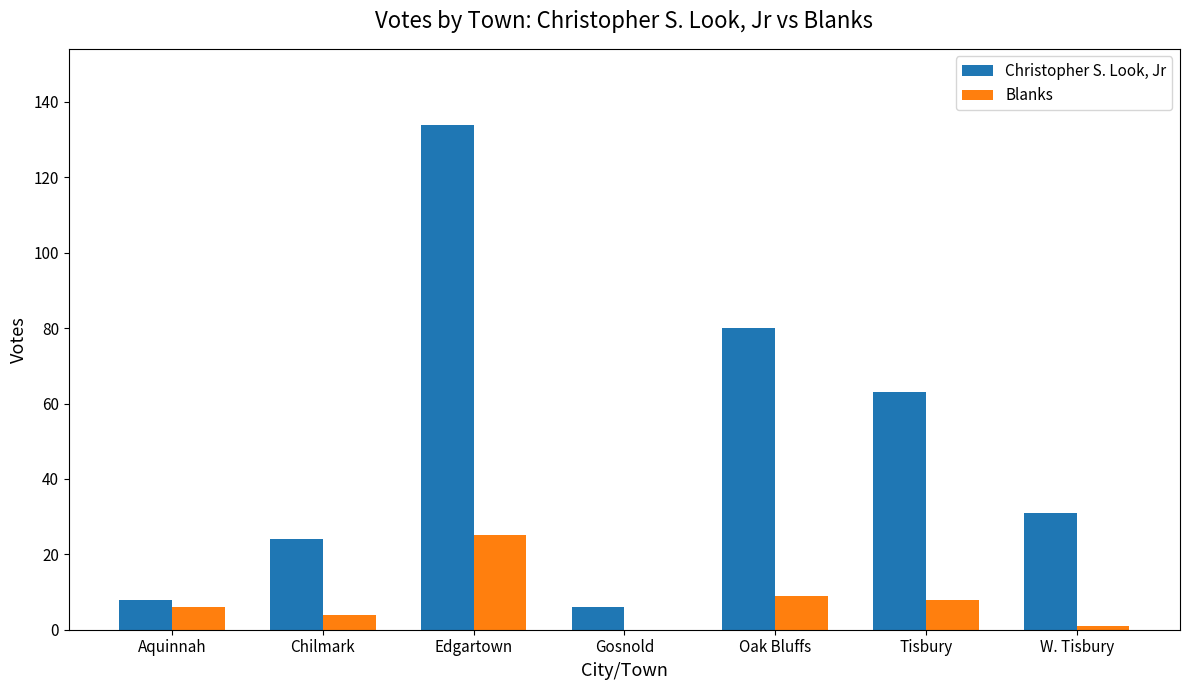

What are all the series names shown in the legend?

Christopher S. Look, Jr, Blanks